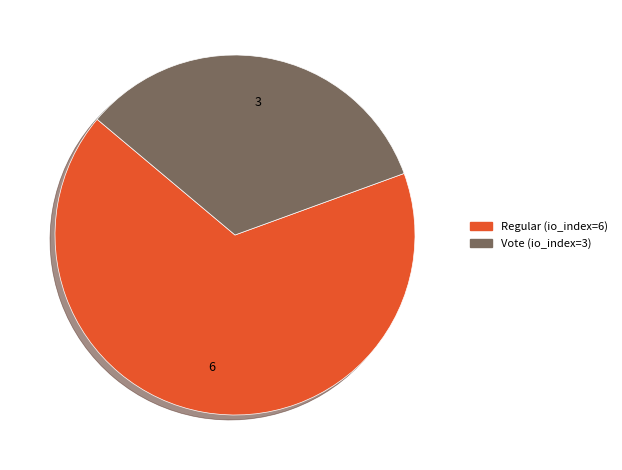

The Vote (io_index=3) slice represents 33% of the pie. True or false?

True